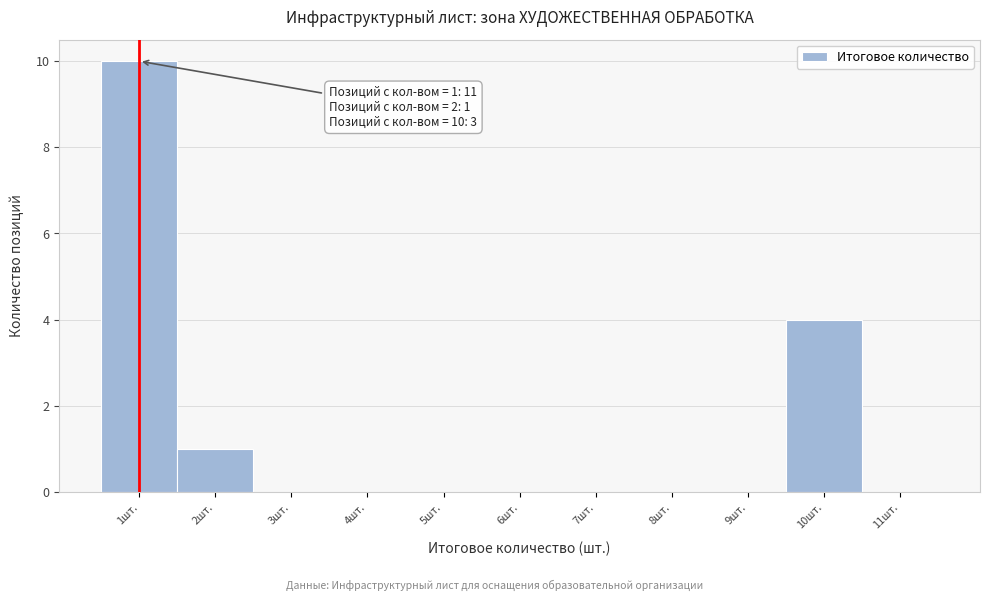

Which range on the x-axis has the tallest bar?

0.5 to 1.5